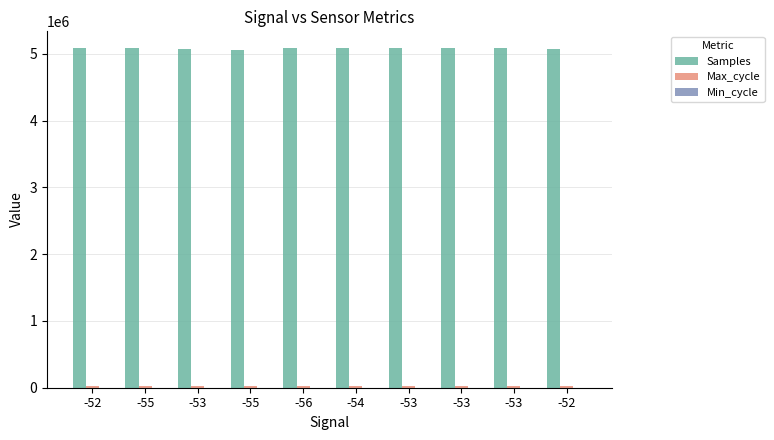

Are the bars grouped side by side (vs. stacked)?

Yes